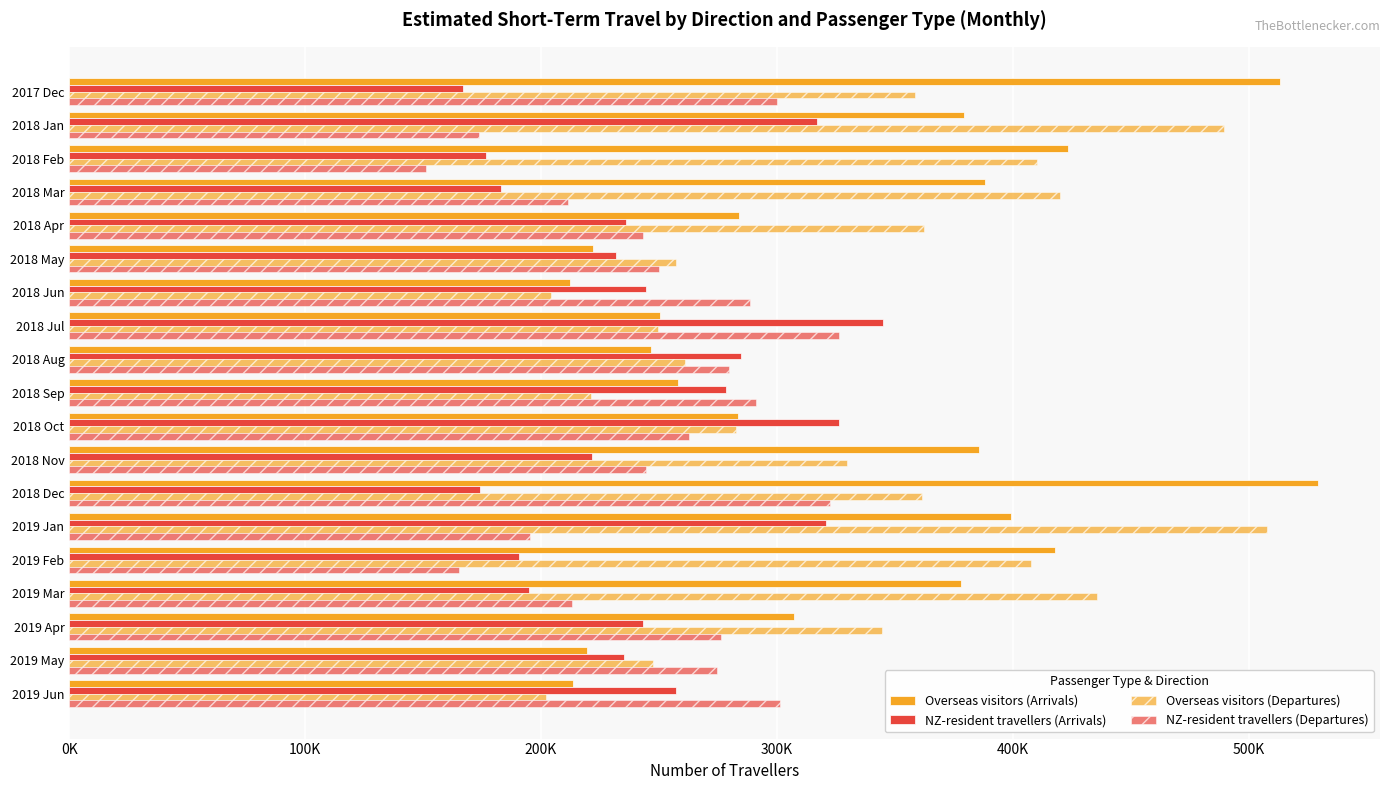

What is the difference between the maximum and minimum values in the NZ-resident travellers (Departures) series?

175420